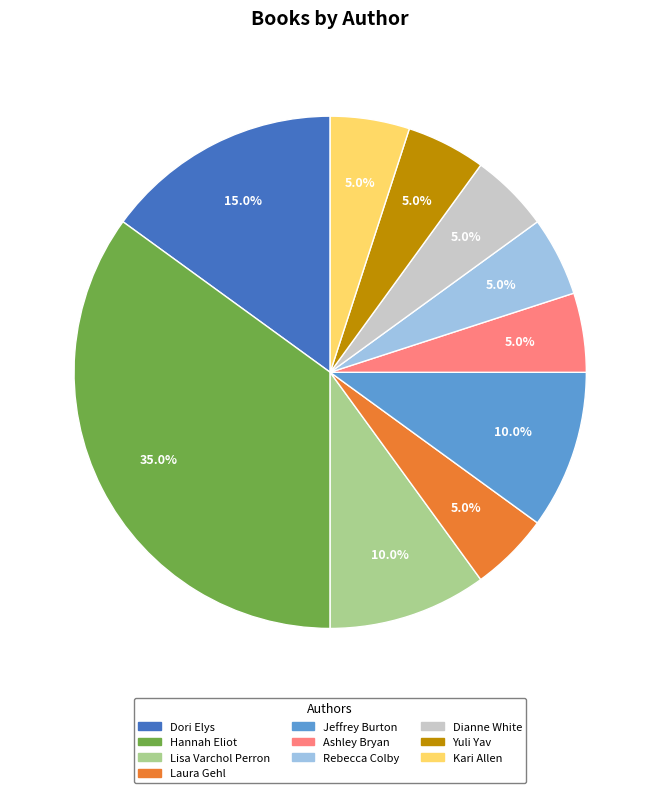

How many segments does this pie chart have?

10